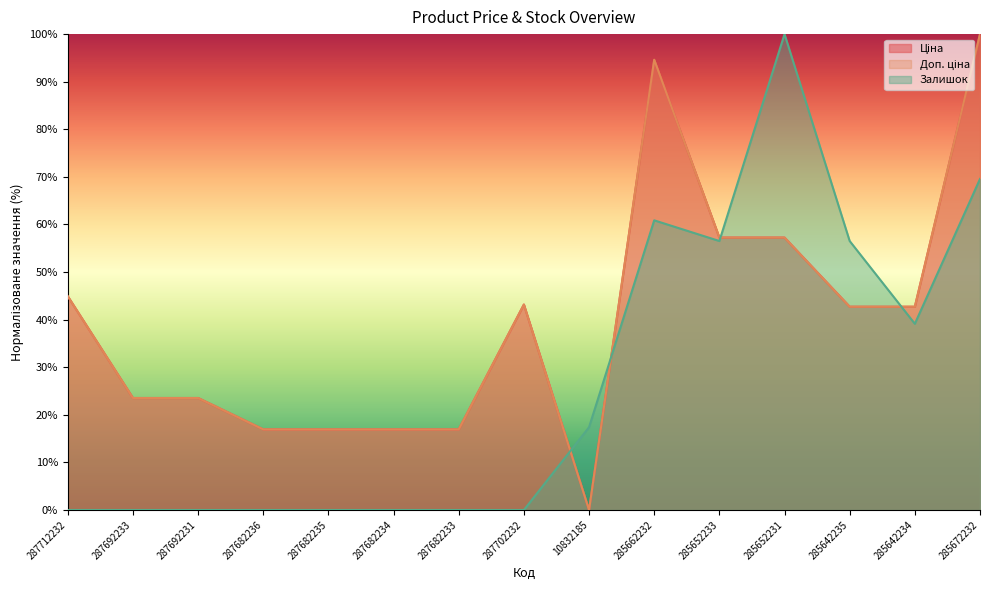

What is the value of the Доп. ціна point at the 10th from the left?

94.6